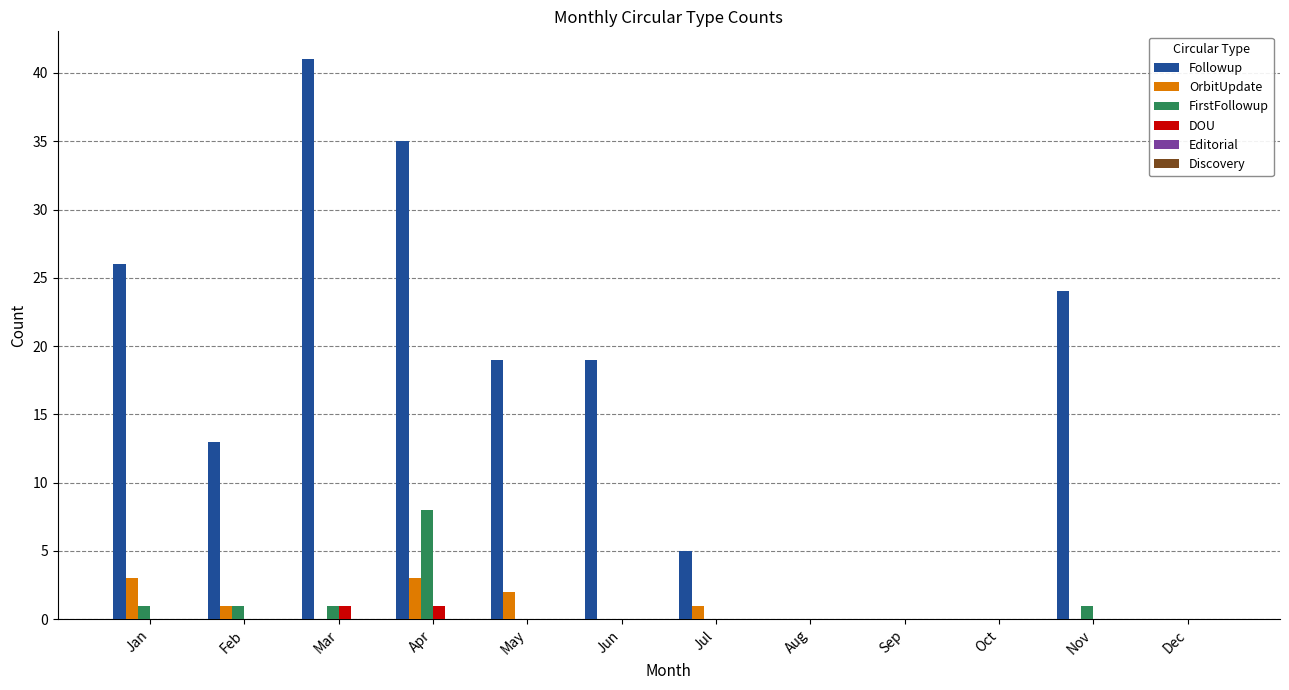

Which series has the widest spread of values?

Followup